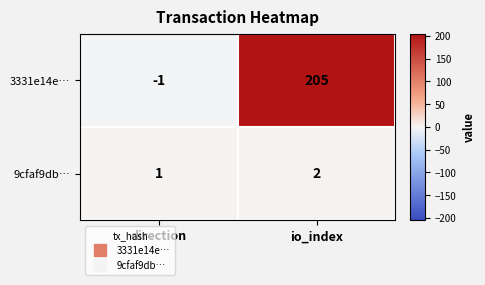

At which category does the chart reach its peak across all series?

io_index